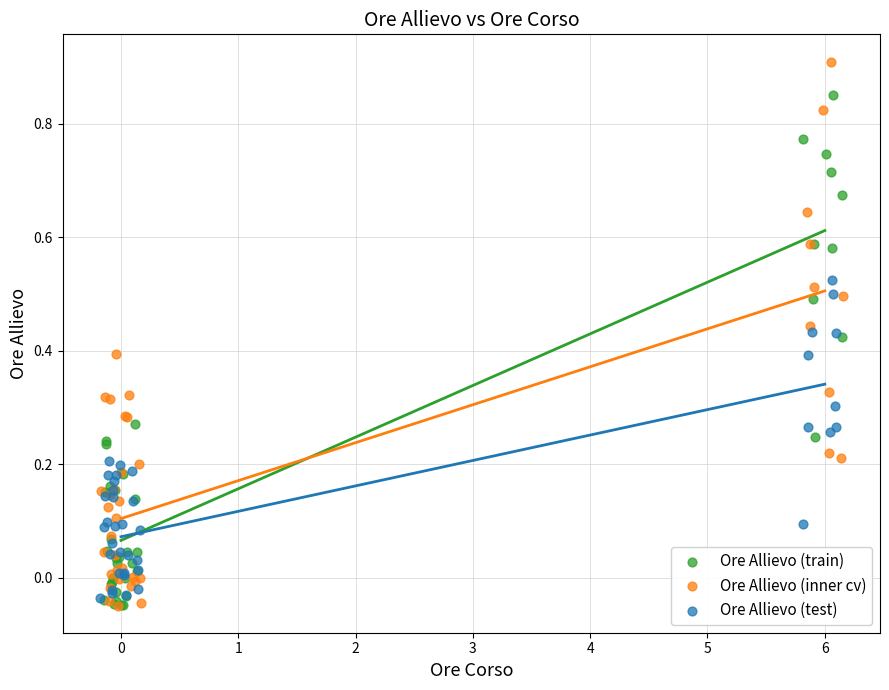

Which series contains the highest Y value?

Ore Allievo (inner cv)